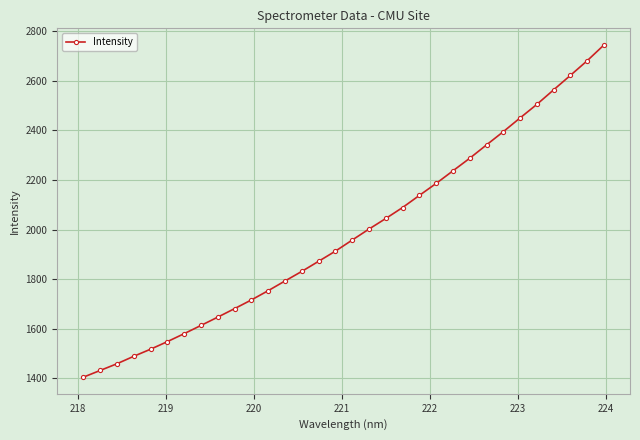

What is the average value?

1984.5